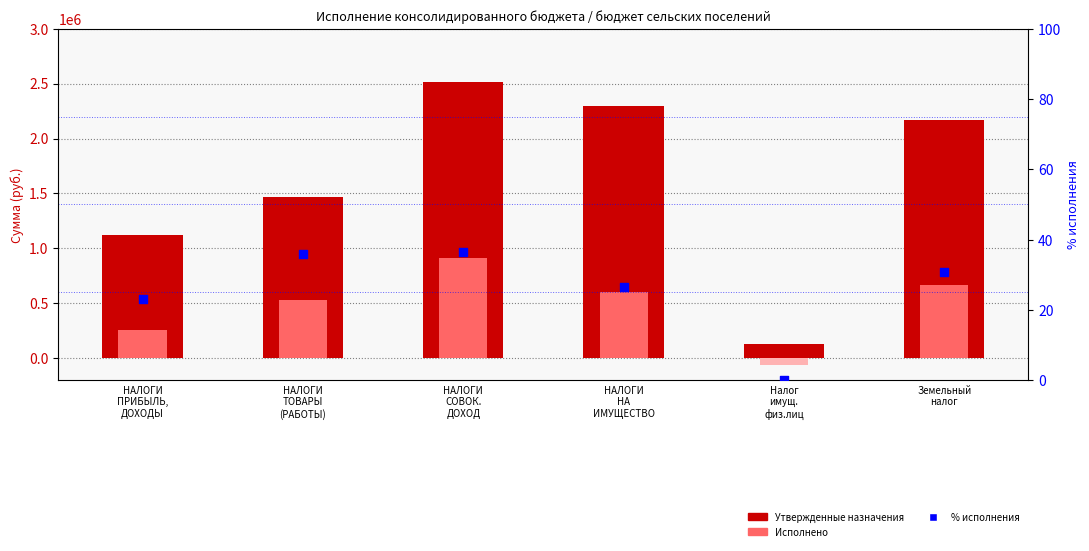

What is the change in value from НАЛОГИ
ПРИБЫЛЬ,
ДОХОДЫ to НАЛОГИ
ТОВАРЫ
(РАБОТЫ)?

+13.0